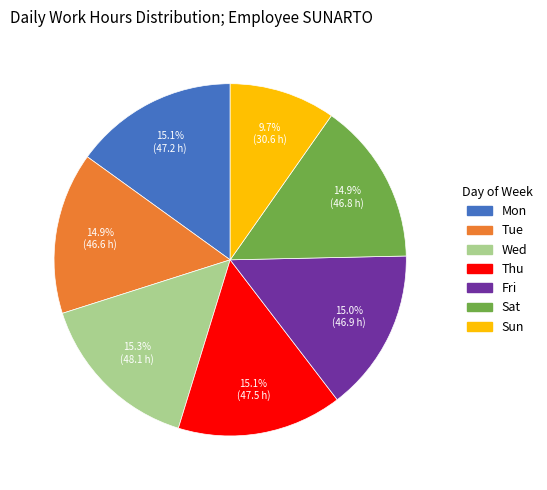

What percentage is NOT represented by Tue?

85.1%